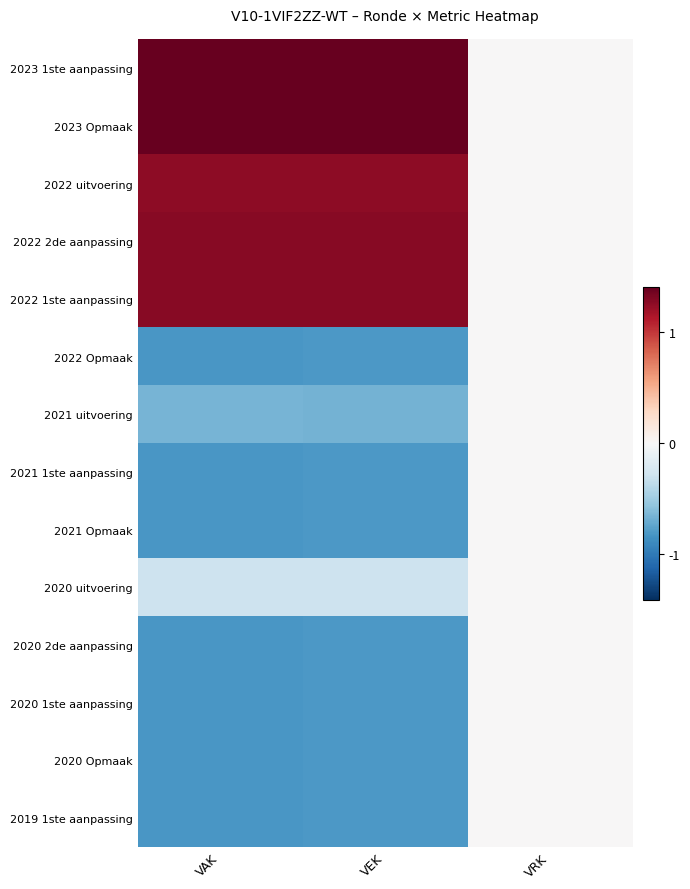

Which series has the largest total across all categories?

2023 1ste aanpassing